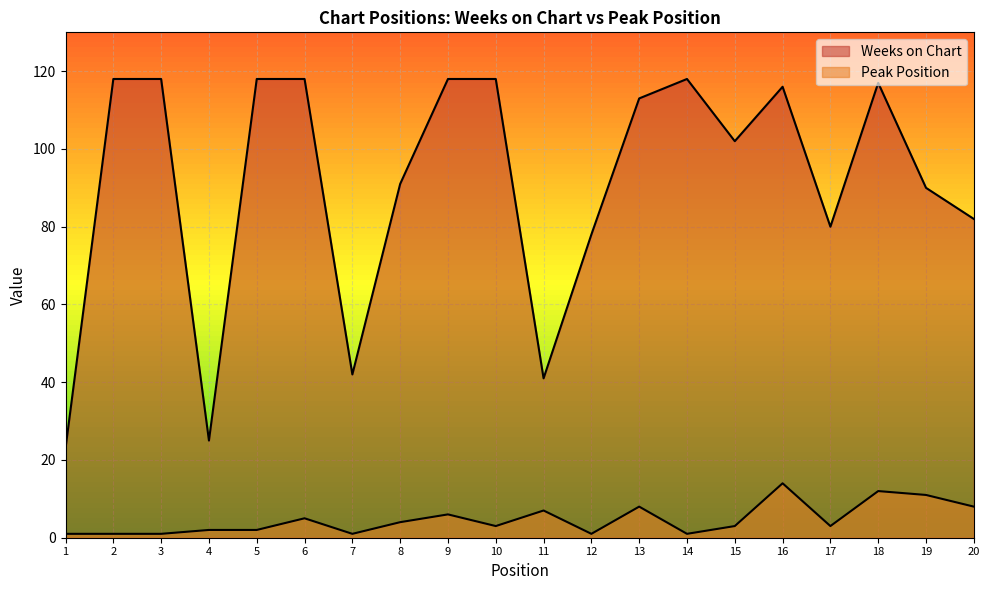

Rank the categories by Peak Position value from lowest to highest.

1, 2, 3, 7, 12, 14, 4, 5, 10, 15, 17, 8, 6, 9, 11, 13, 20, 19, 18, 16